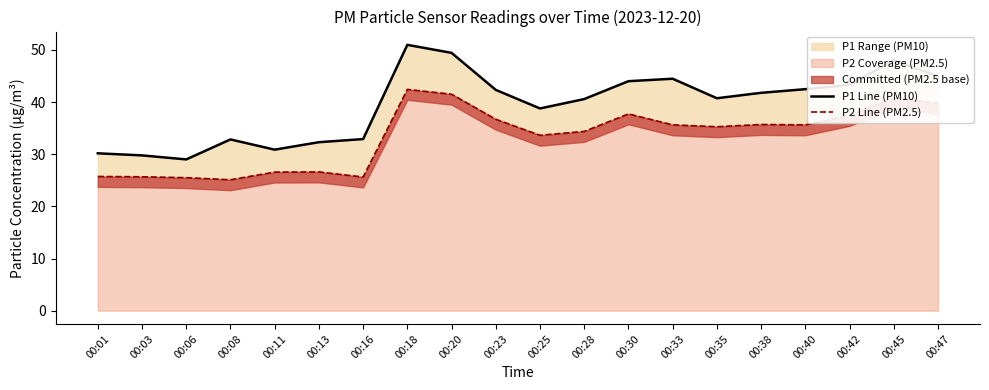

What is the value of the P2 Line (PM2.5) point at the 18th from the left?

37.4